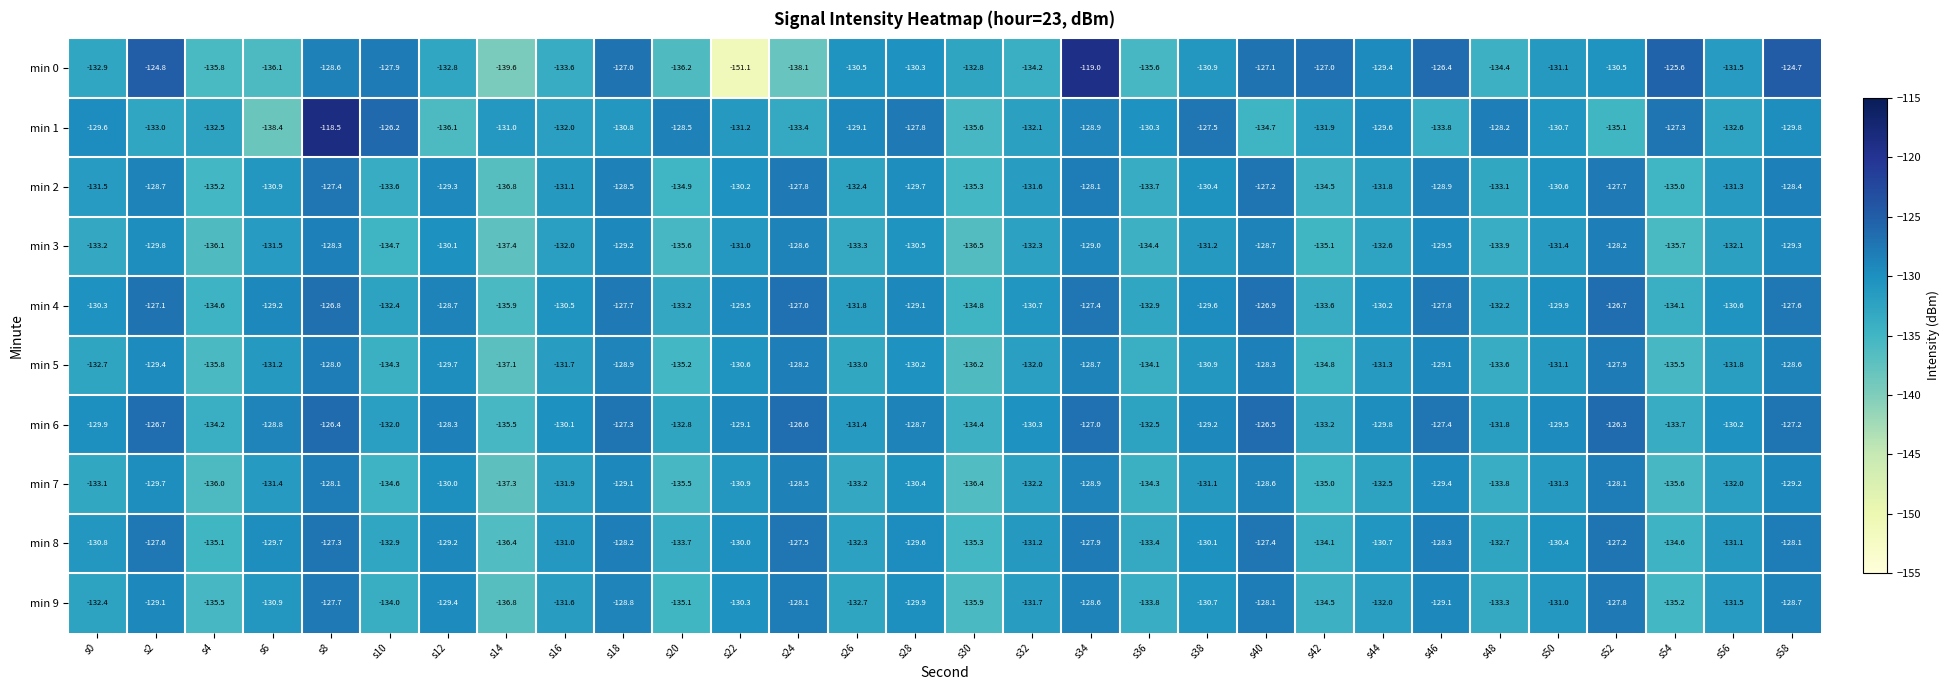

Is it true that min 4 equals -44.7 at s56?

False